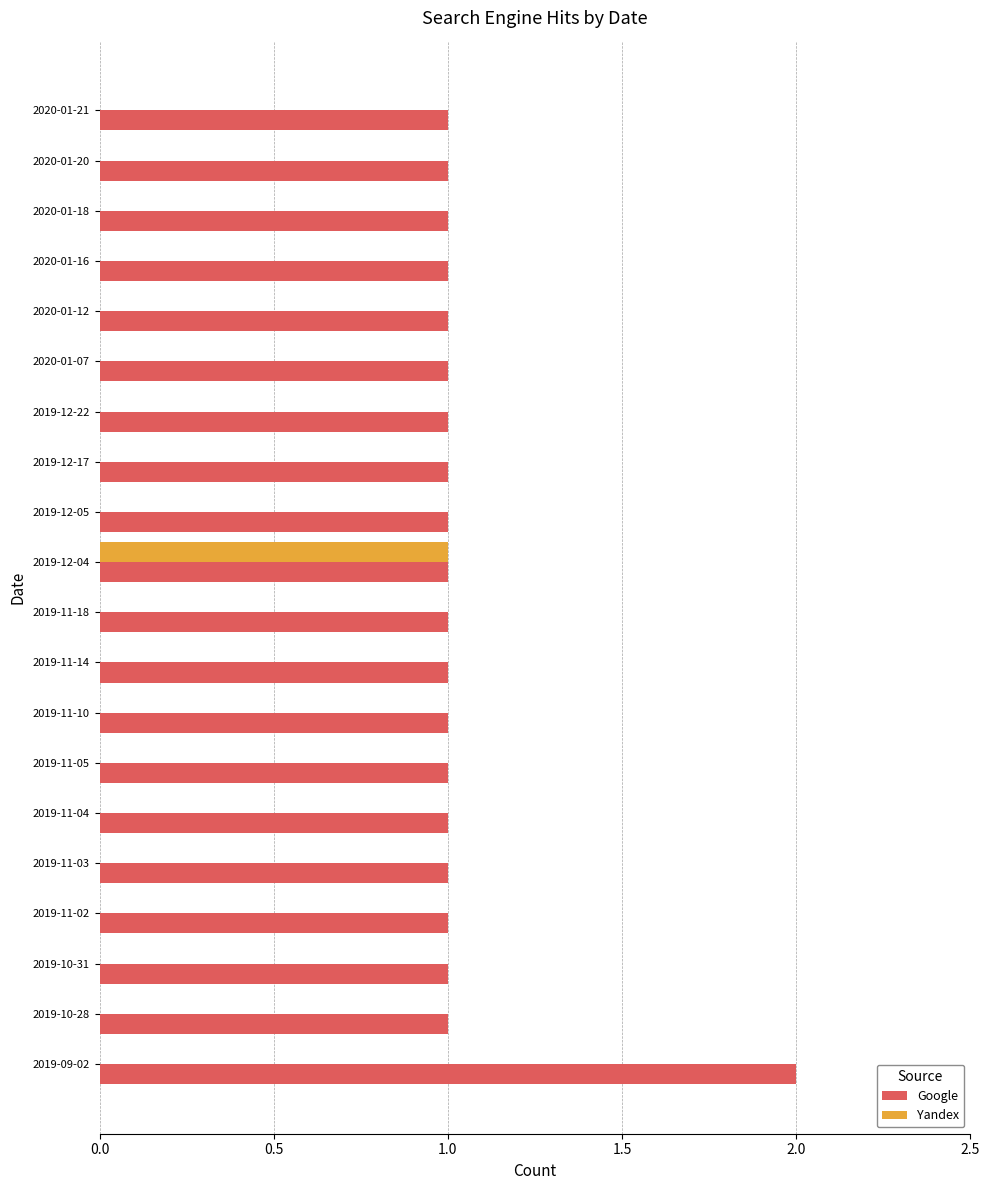

Is it true that Google equals 2 at 2019-09-02?

True